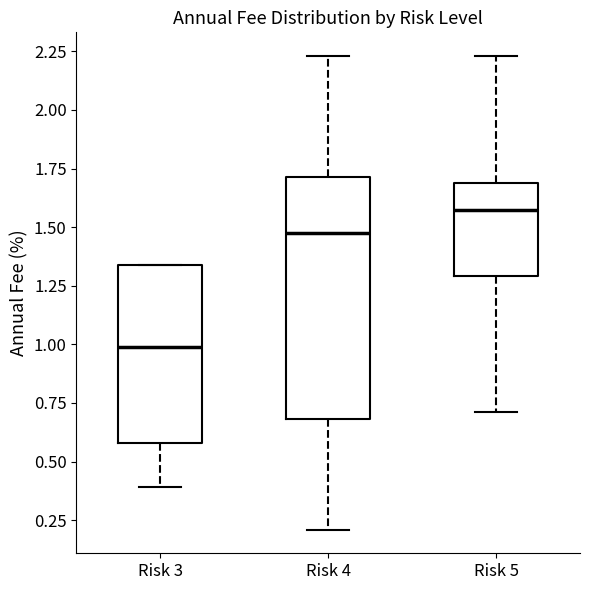

Reading left to right, transcribe this box plot: for each box, give where its median line is, the range the box spans, and where its two whiskers end, as read against the y-axis. The values are not printed on the chart, so give them approximately, as read against the axis.

Risk 3: median 1.00, box 0.60 to 1.35, whiskers 0.40 to 1.35
Risk 4: median 1.50, box 0.70 to 1.70, whiskers 0.20 to 2.25
Risk 5: median 1.60, box 1.30 to 1.70, whiskers 0.70 to 2.25